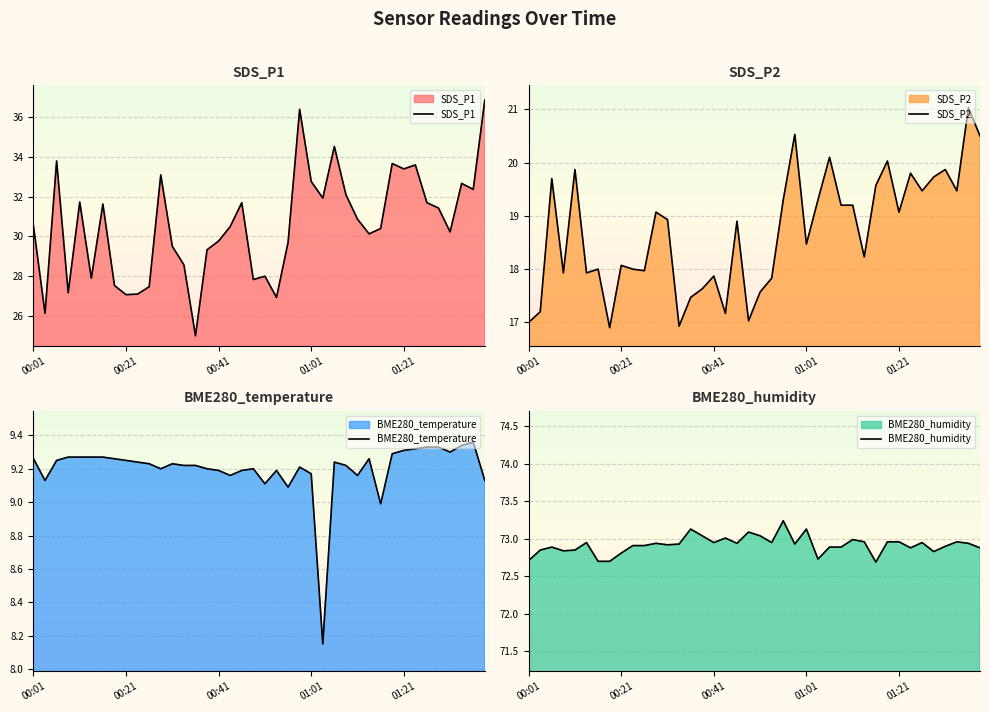

Where is SDS_P2 nearest to the value 18?

6